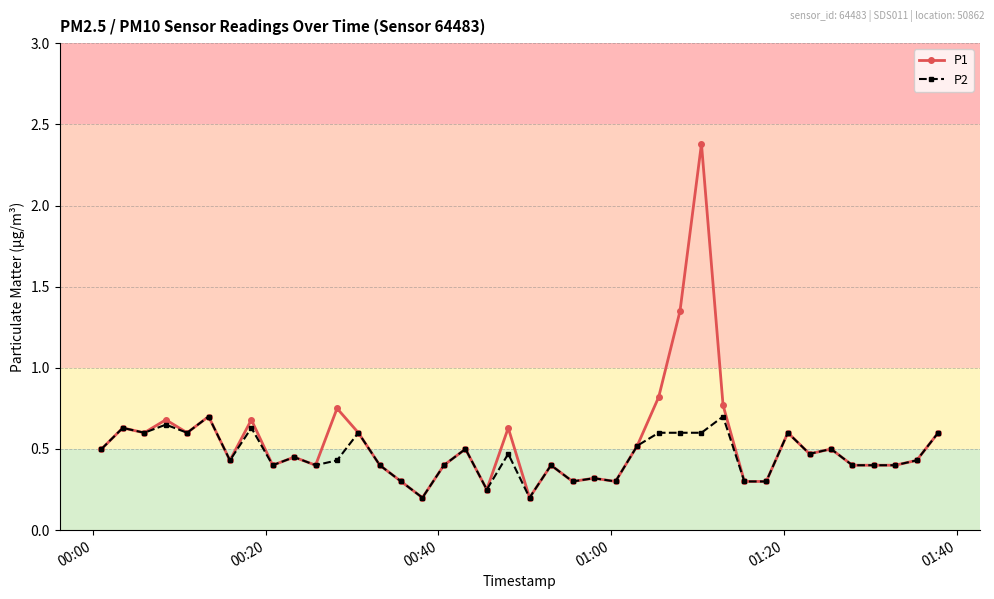

List the series in order of their peak value, lowest first.

P2, P1